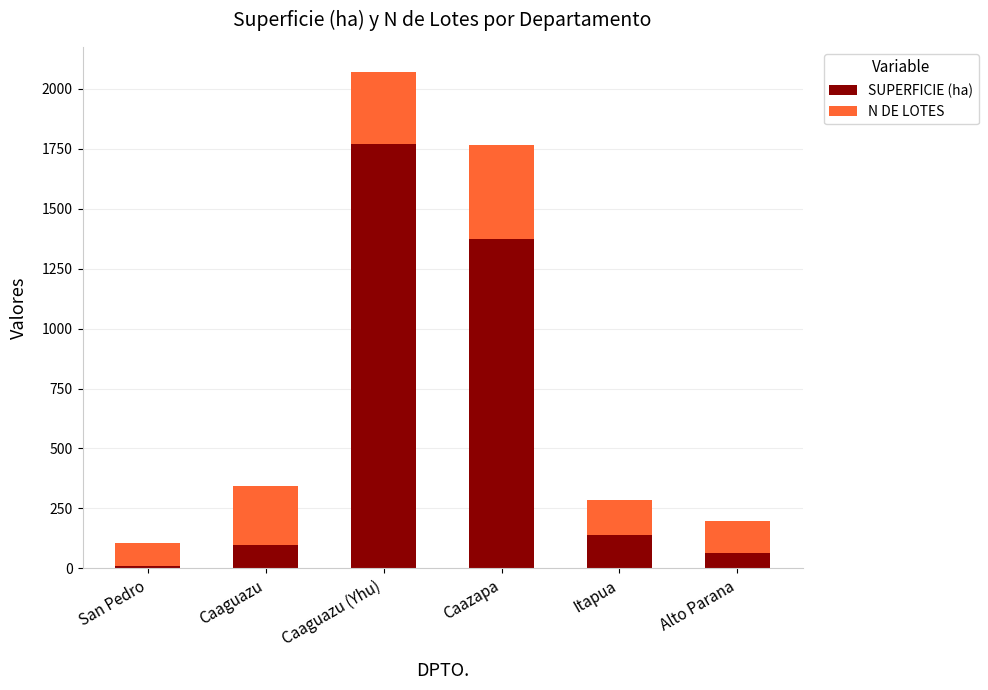

True or false: SUPERFICIE (ha) has a value of 62 at Alto Parana.

True